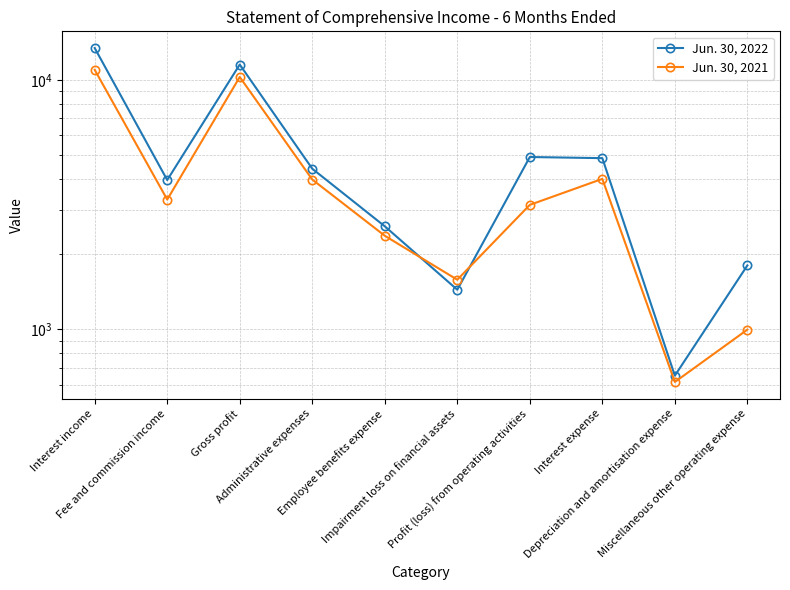

At which category does Jun. 30, 2022 reach its first local peak?

Gross profit